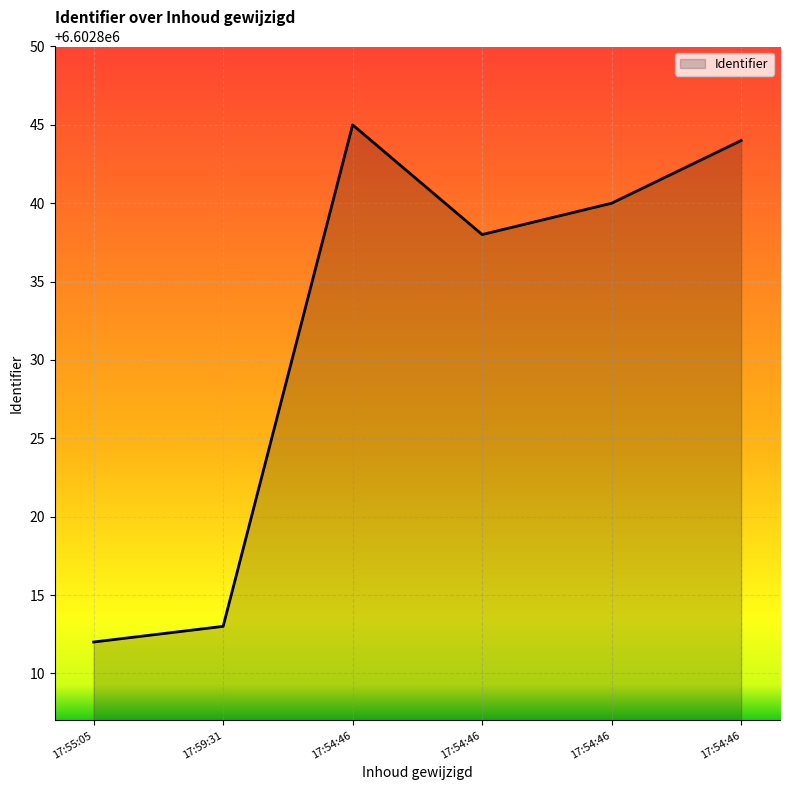

How many values are below 6602840?

3